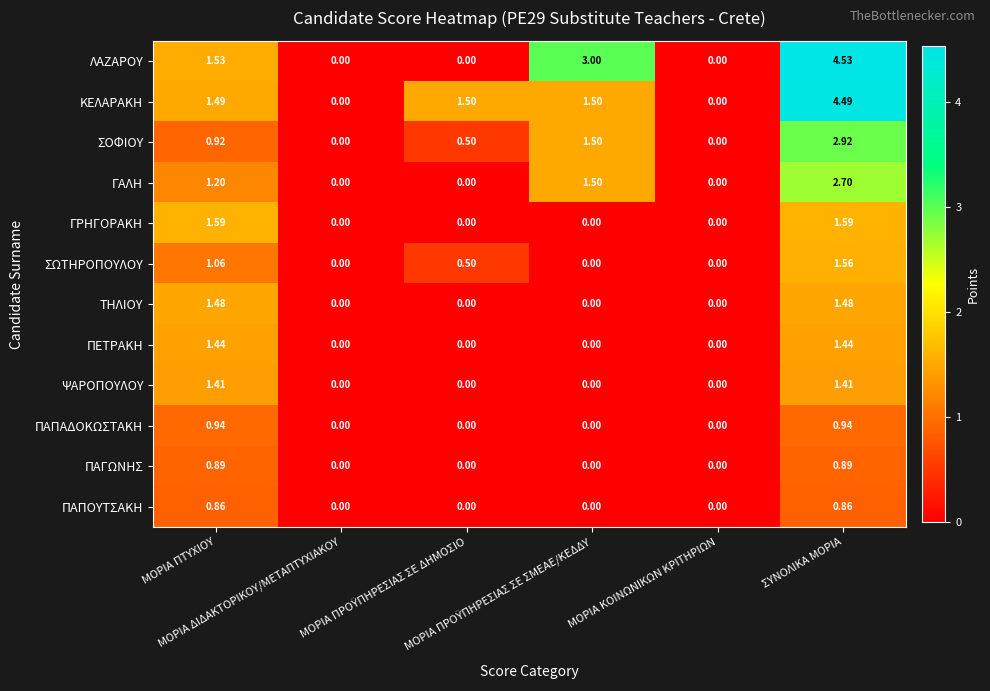

Which series has the widest spread of values?

ΛΑΖΑΡΟΥ